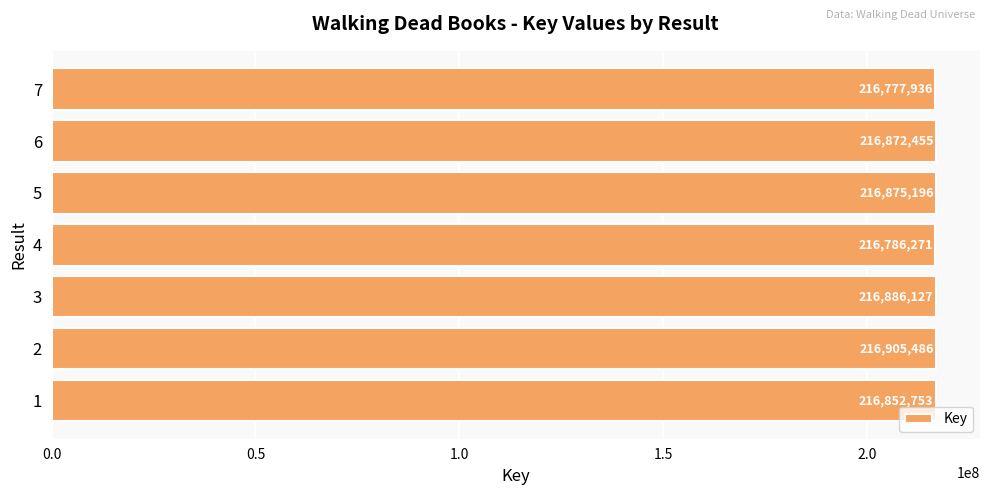

Is it true that the value at 6 is 133941664?

False